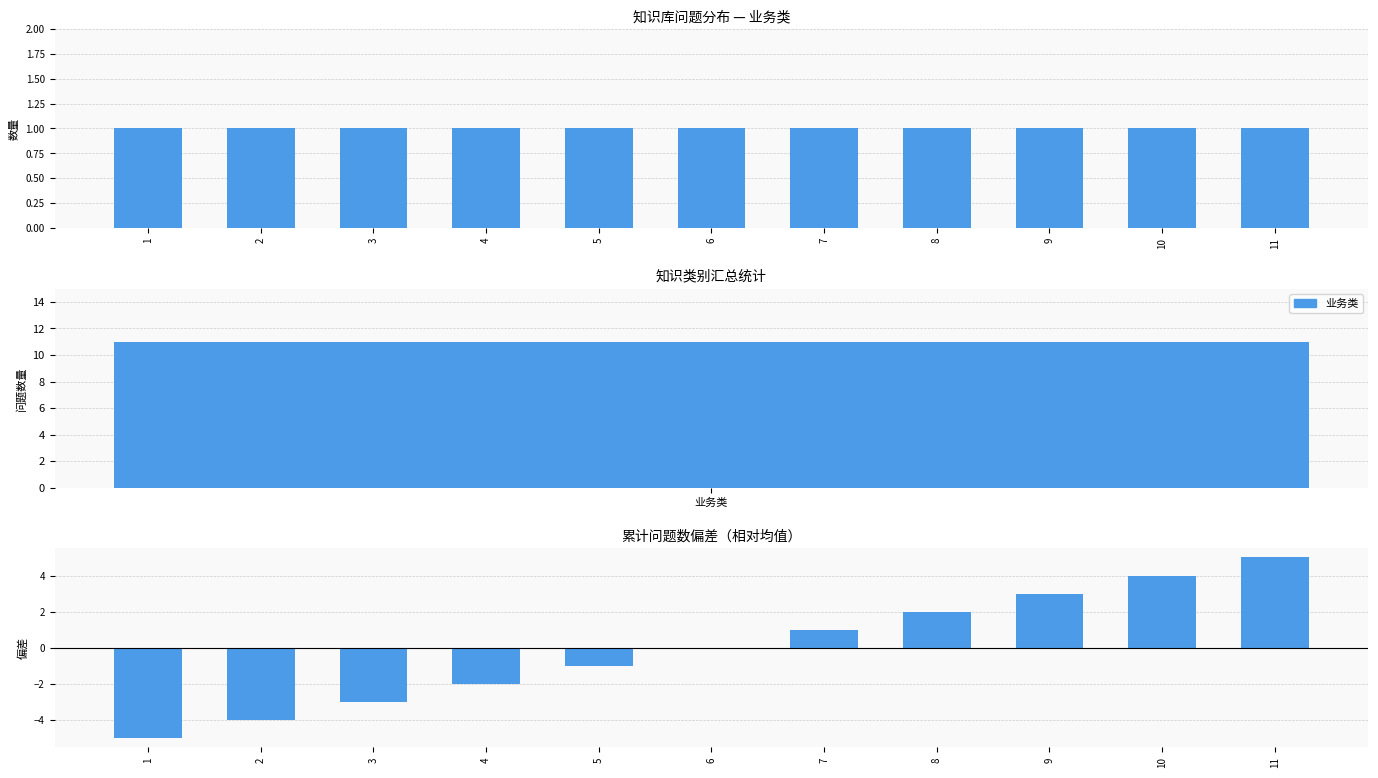

What is the value of the 业务类(累计差值) bar at the 11th from the left?

5